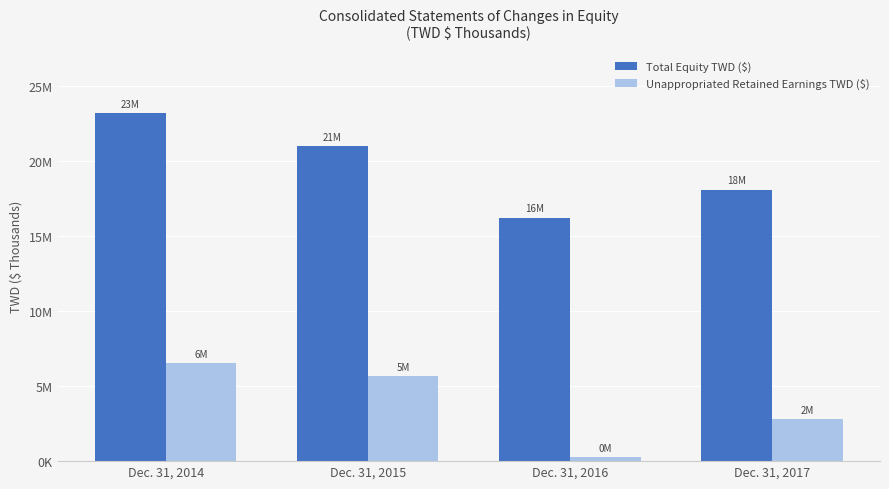

Are the bars horizontal?

No